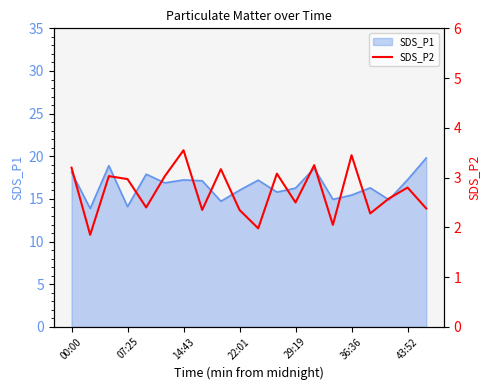

The SDS_P1 series shows 10.2 at 43:52. True or false?

False